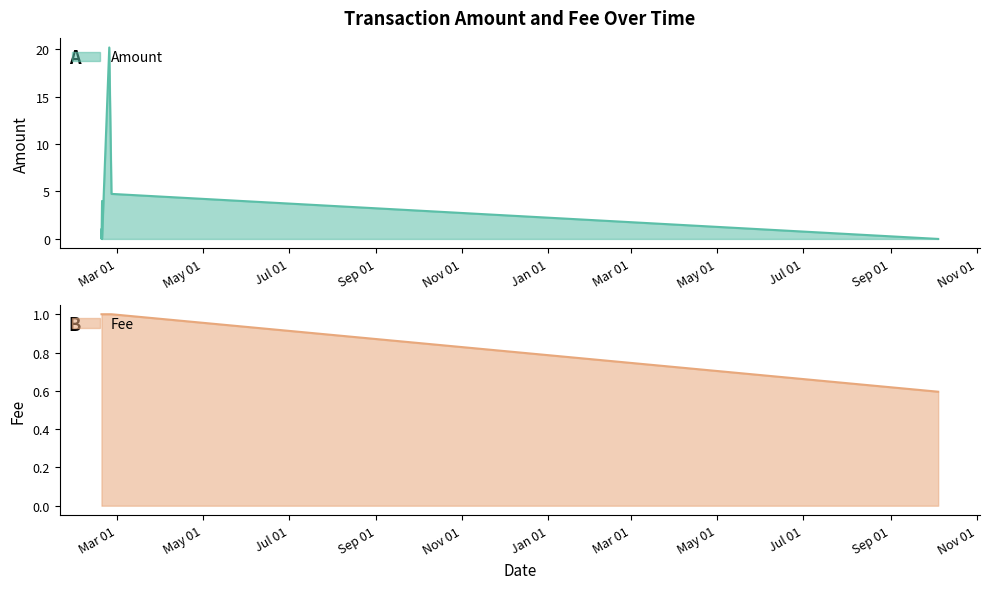

Is the value of Amount at 2018-02-23 12:40:32 greater than the value of Fee at 2018-02-18 10:04:50?

Yes